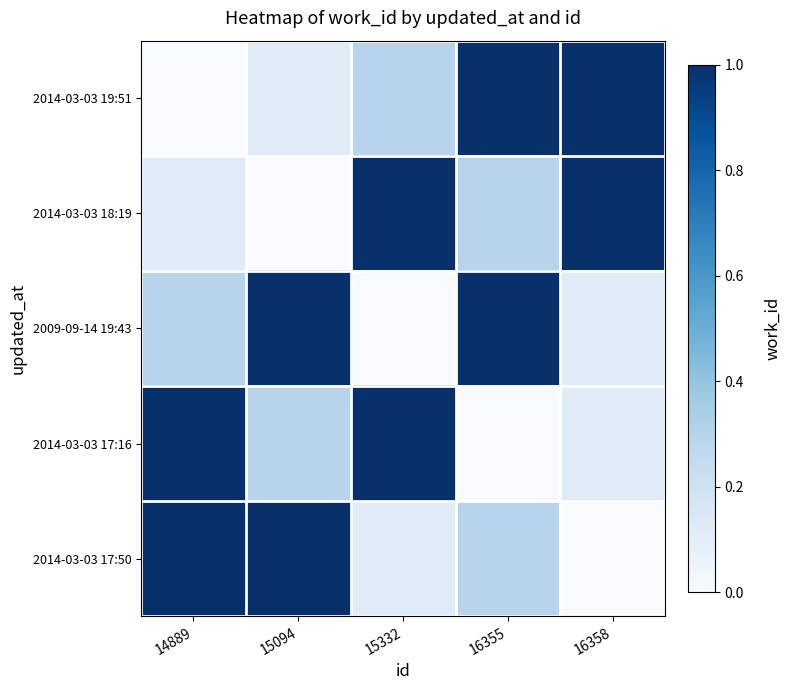

What is the total value across all series at 15094?

2.4